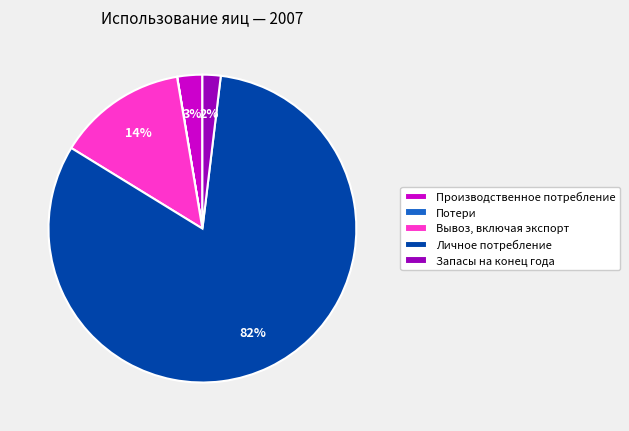

True or false: Вывоз, включая экспорт accounts for 2% of the total.

False